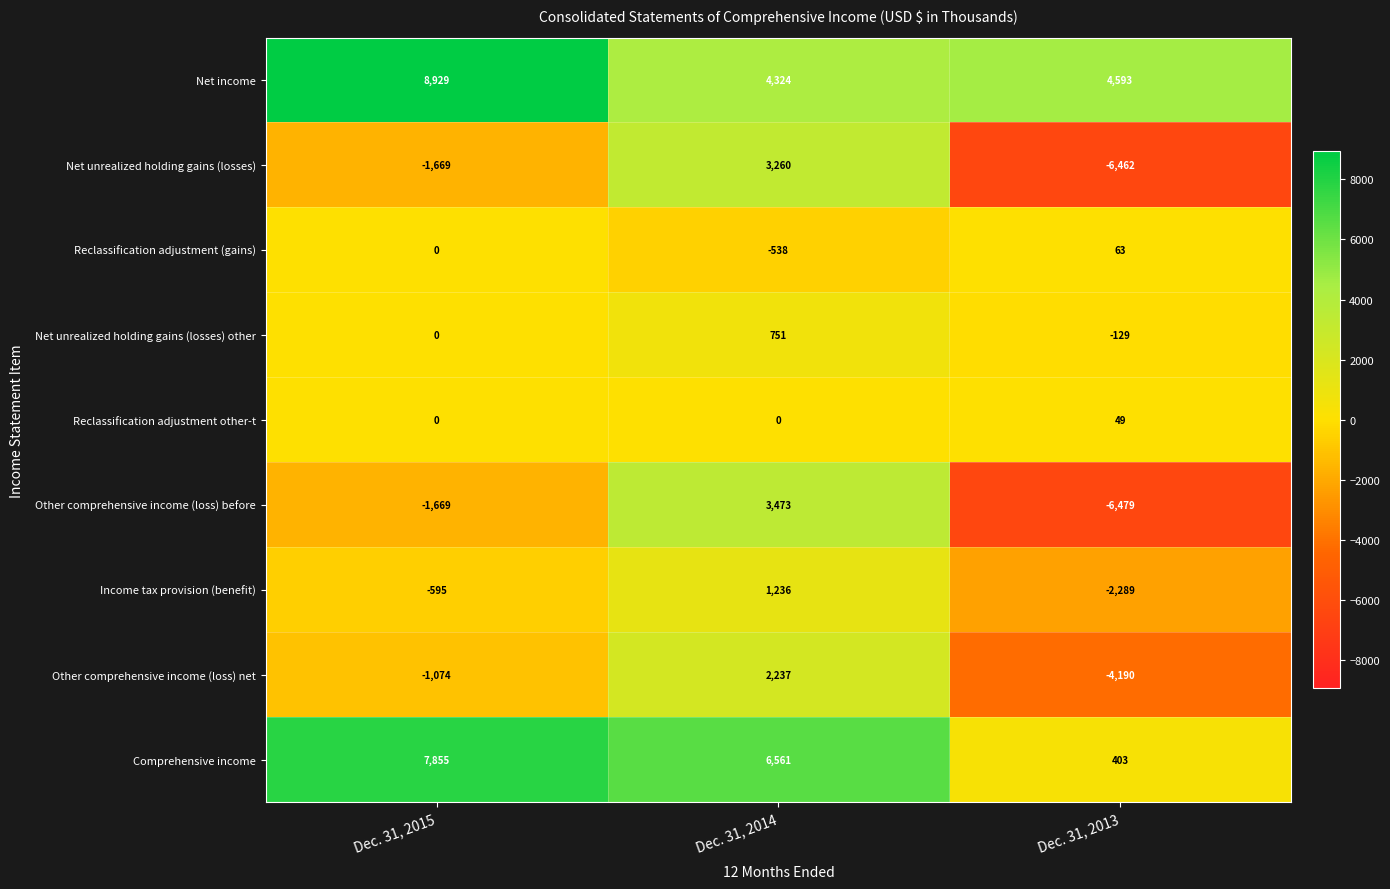

At which category is the sum across all series the highest?

Dec. 31, 2014